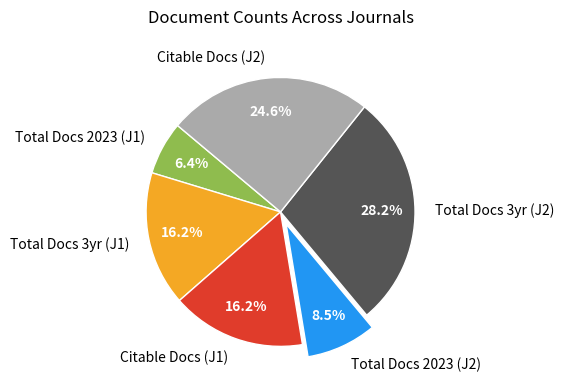

Which slice is the smallest?

Total Docs 2023 (J1)